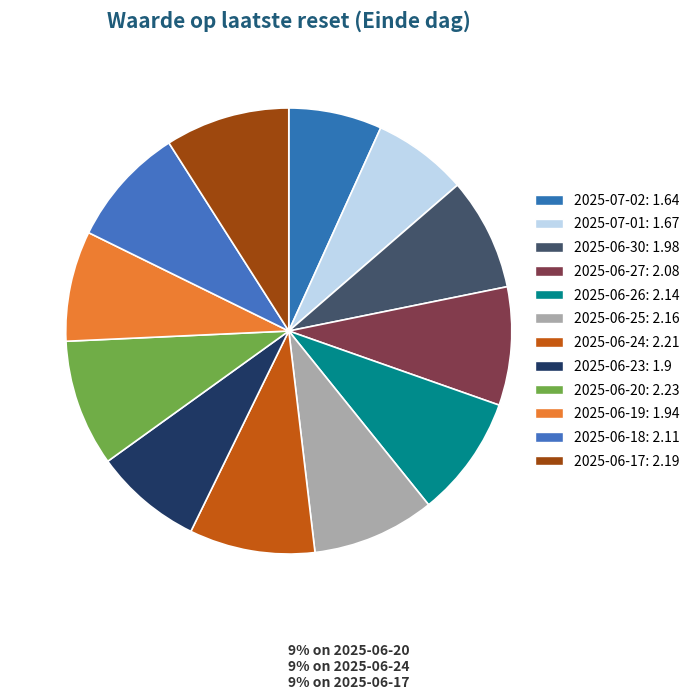

Is it true that 2025-06-25 is 9% of the pie?

True